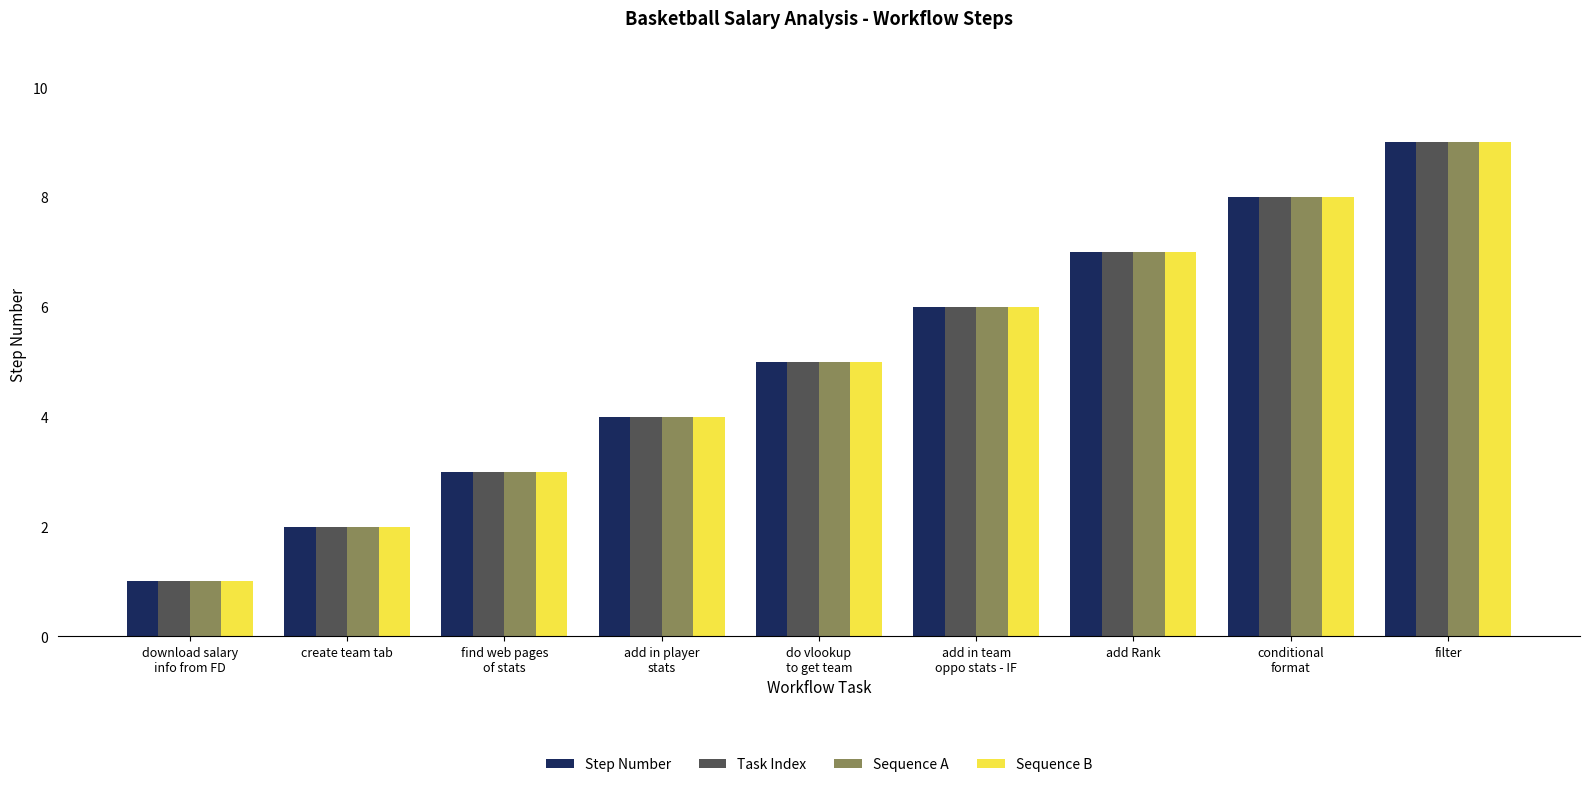

List the labels in order of Sequence A value, largest first.

filter, conditional
format, add Rank, add in team
oppo stats - IF, do vlookup
to get team, add in player
stats, find web pages
of stats, create team tab, download salary
info from FD